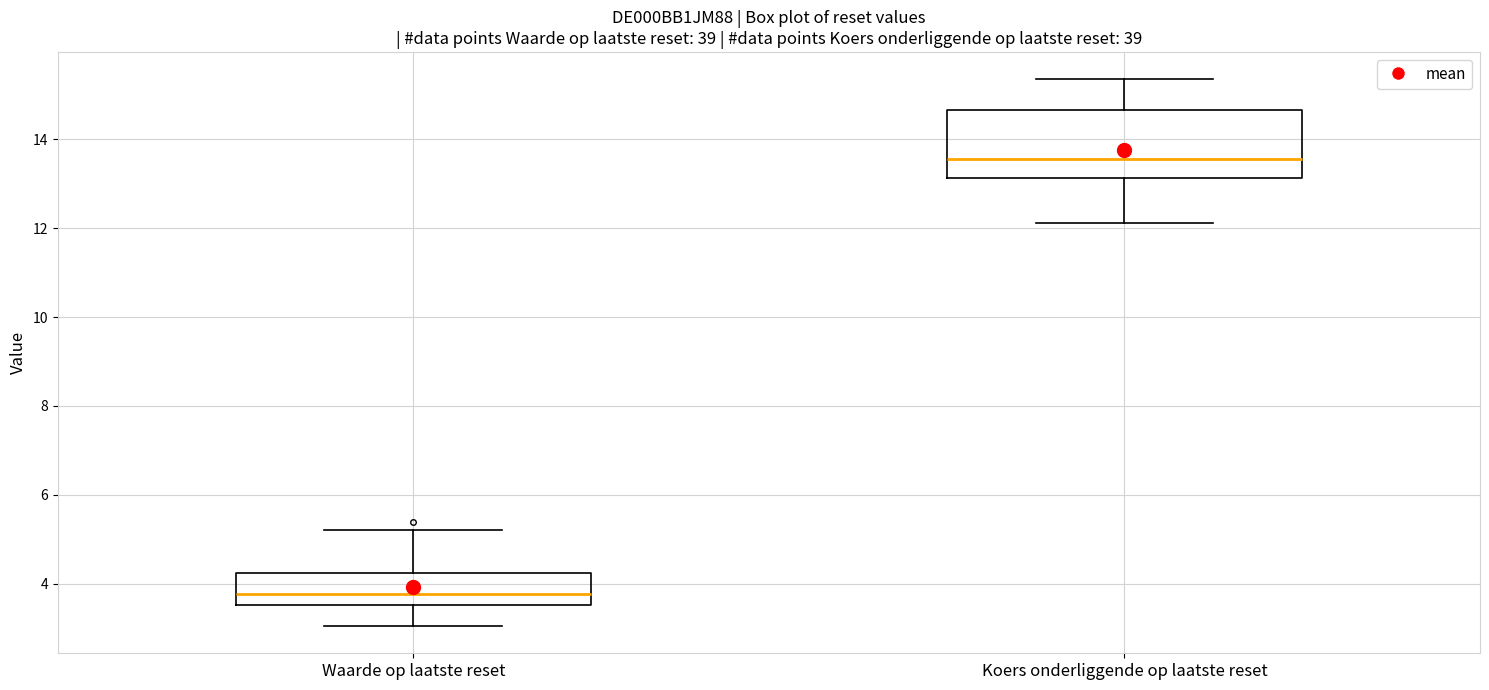

Reading left to right, transcribe this box plot: for each box, give where its median line is, the range the box spans, and where its two whiskers end, as read against the y-axis. The values are not printed on the chart, so give them approximately, as read against the axis.

Waarde op laatste reset: median 3.8, box 3.6 to 4.2, whiskers 3.0 to 5.2
Koers onderliggende op laatste reset: median 13.6, box 13.2 to 14.6, whiskers 12.2 to 15.4